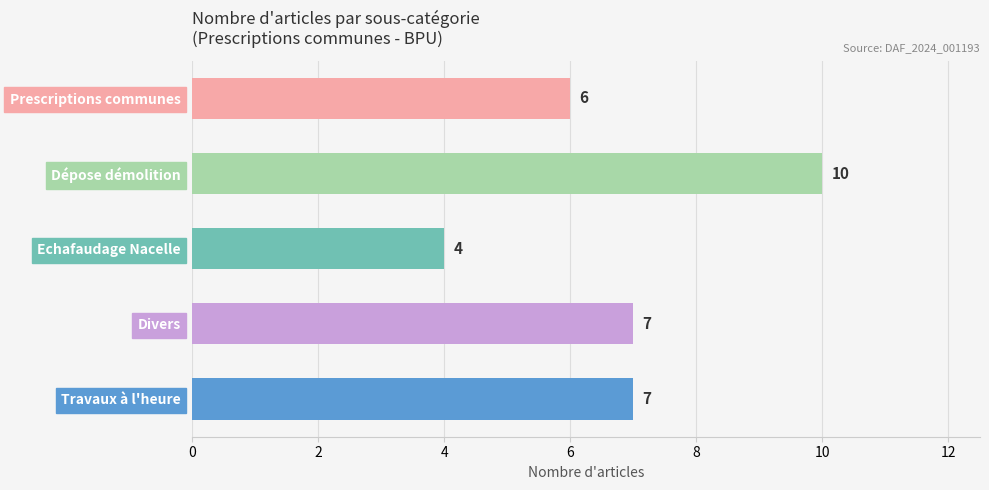

Read the value at Dépose démolition.

10